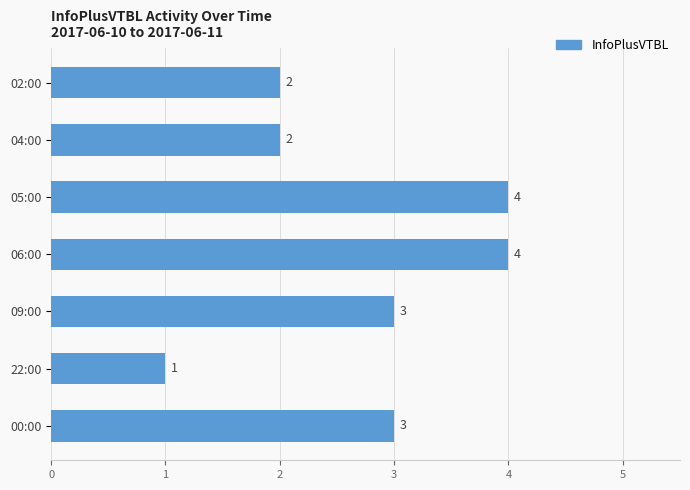

Between 06:00 and 04:00, which is larger?

06:00